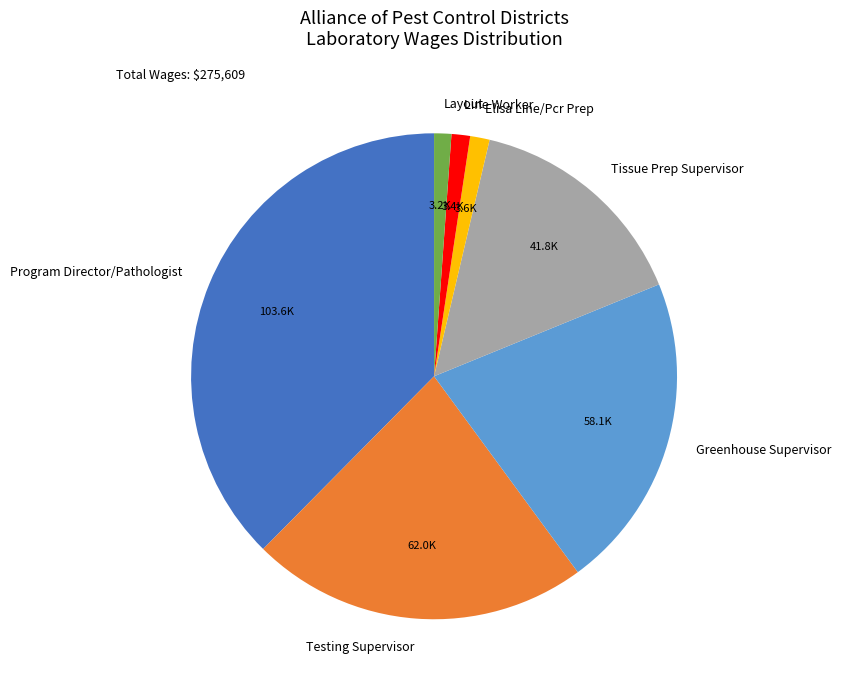

Do Layout and Program Director/Pathologist together represent more than half of the pie?

No